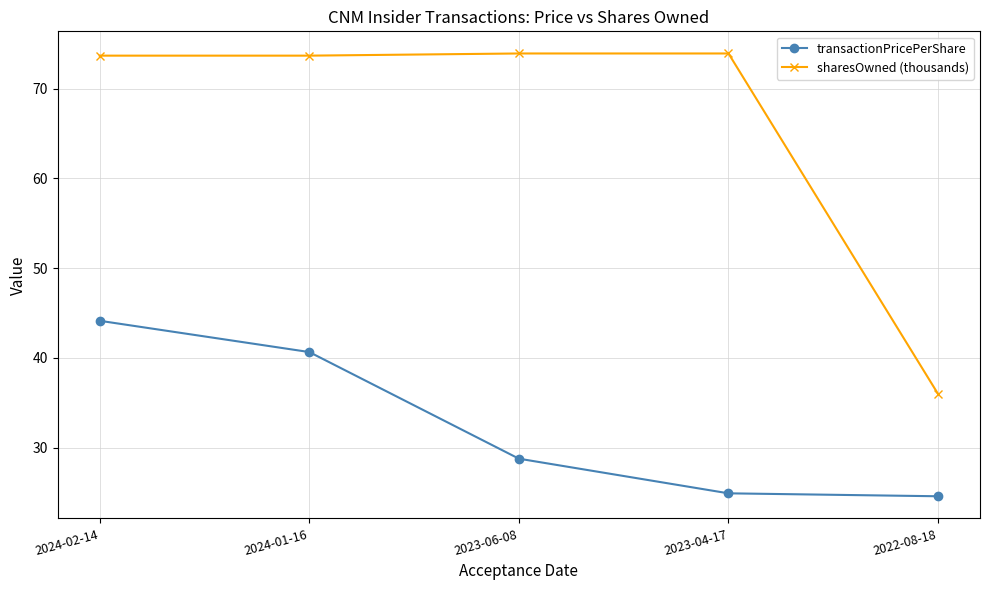

How many data points does each series have?

5